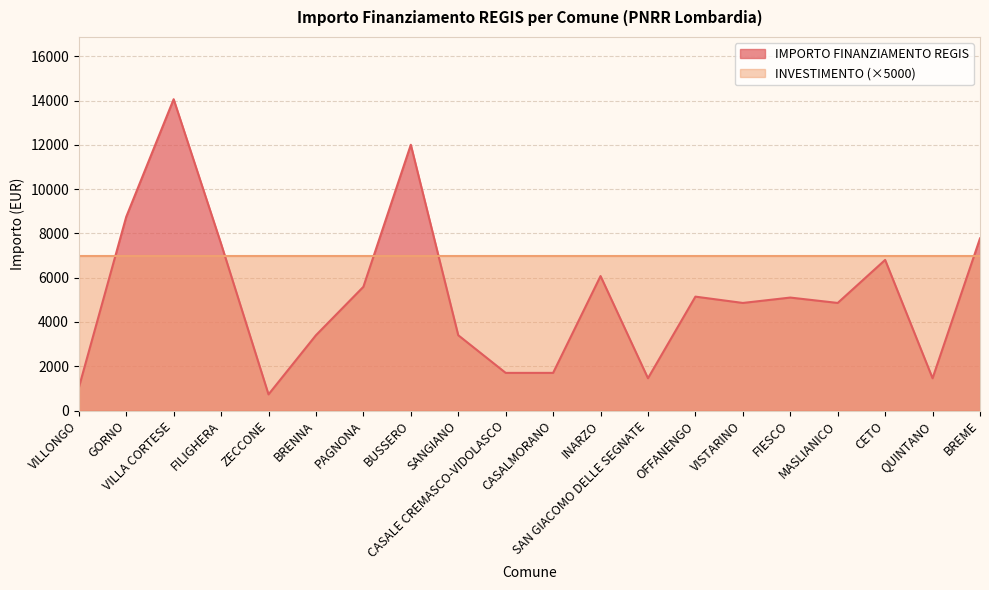

What value does the data have at SAN GIACOMO DELLE SEGNATE?

1458